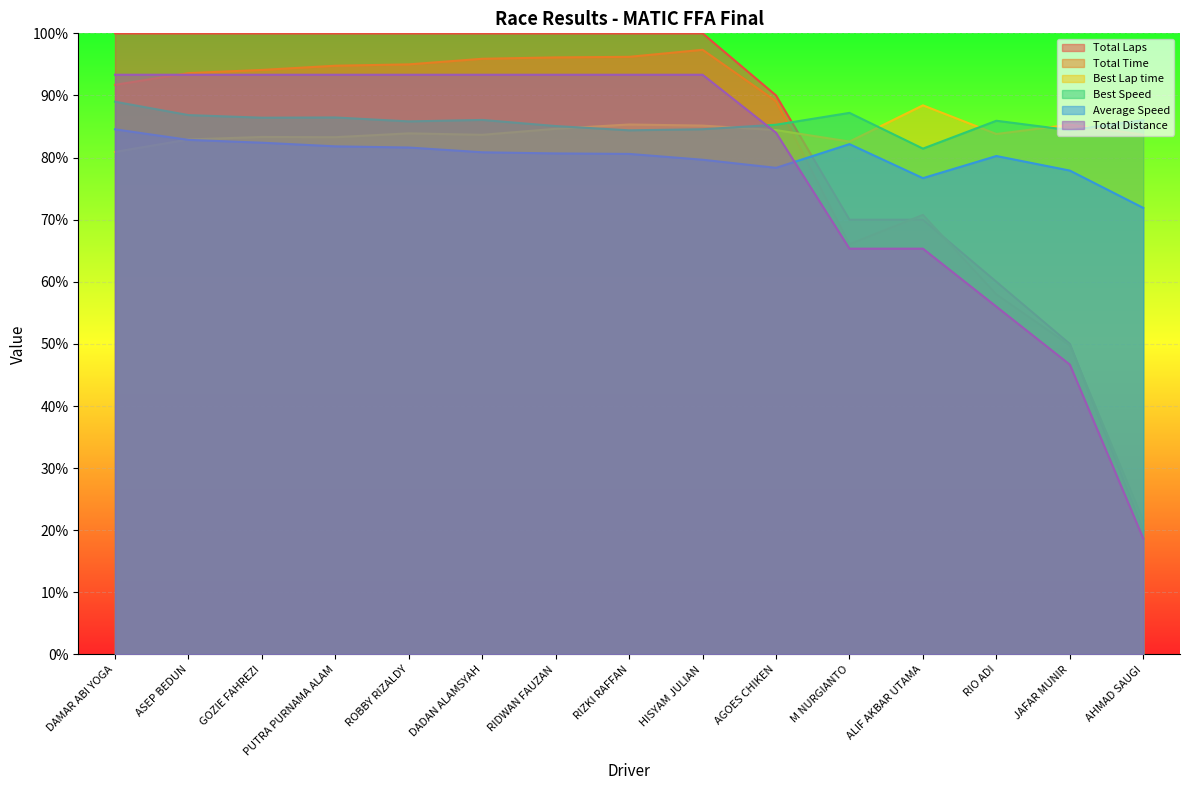

Read the Total Laps value at RIDWAN FAUZAN.

100.0